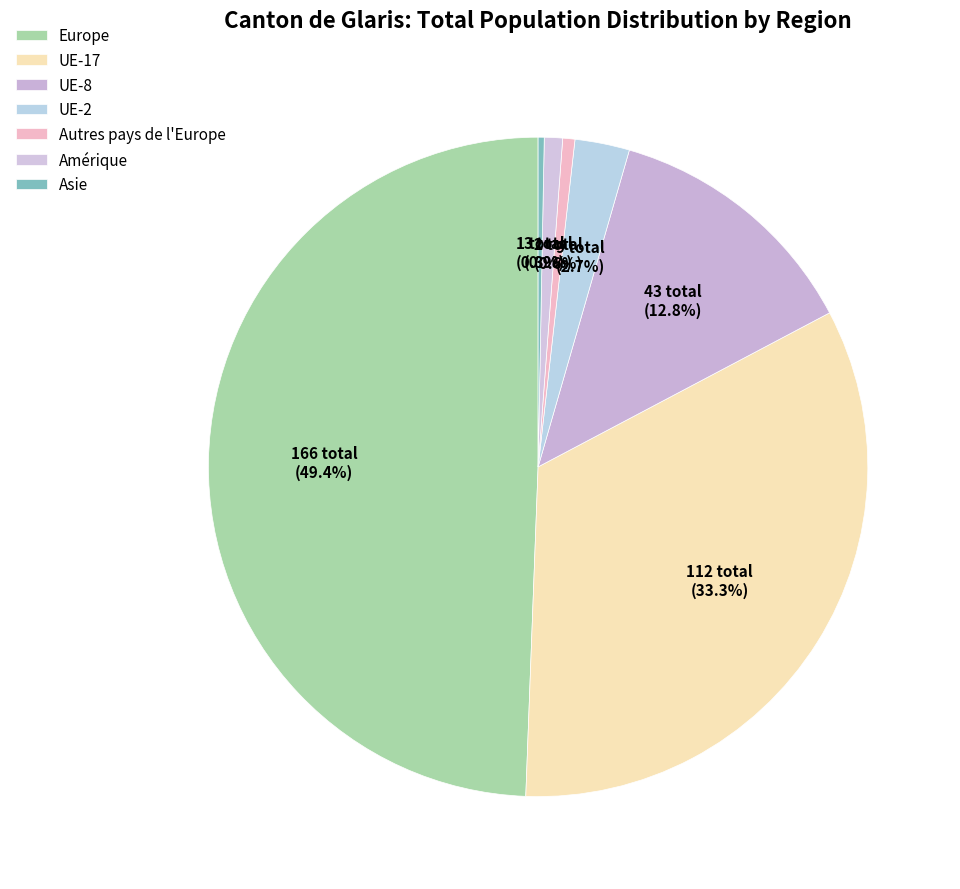

To the nearest percent, what percentage of the pie is Europe?

49%